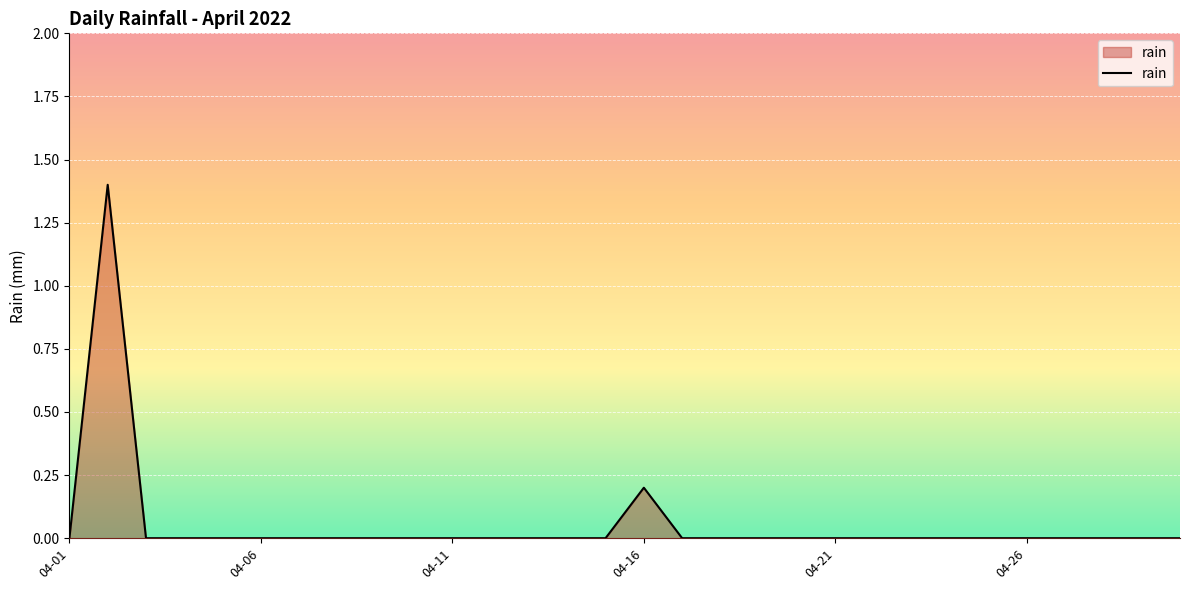

What is the greatest value displayed?

1.4